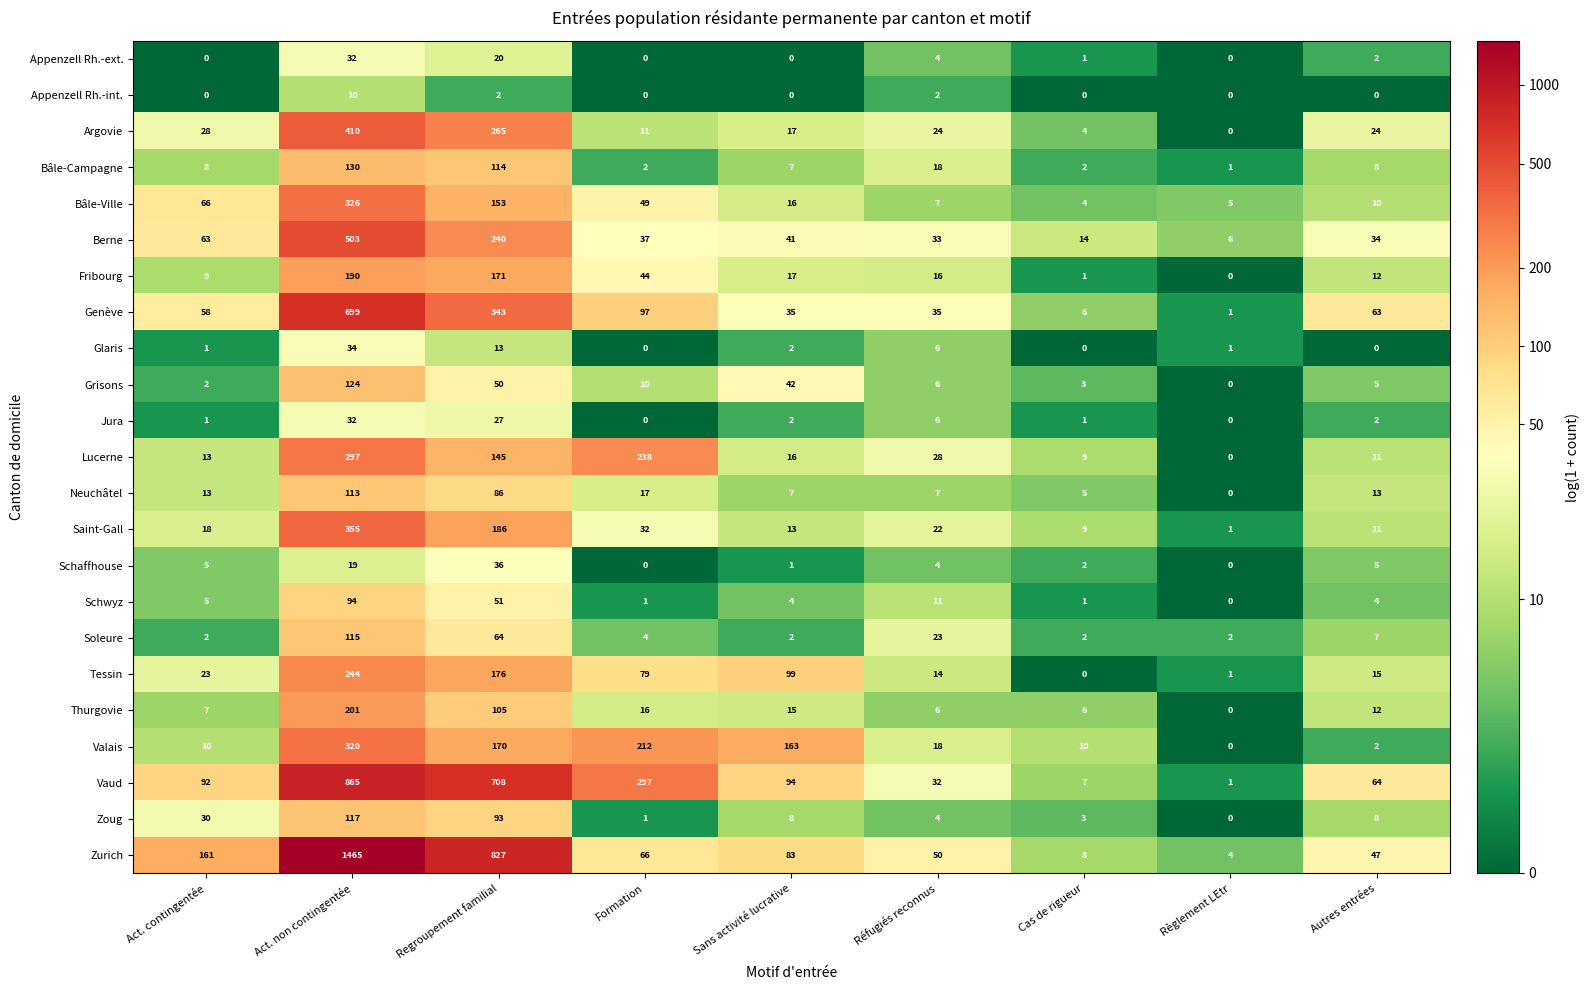

Count the number of data series in this chart.

23